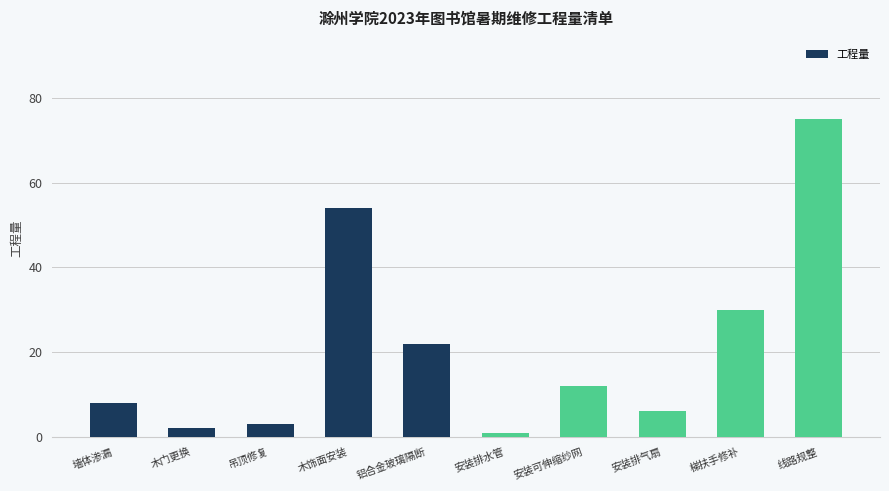

What is the greatest value displayed?

75